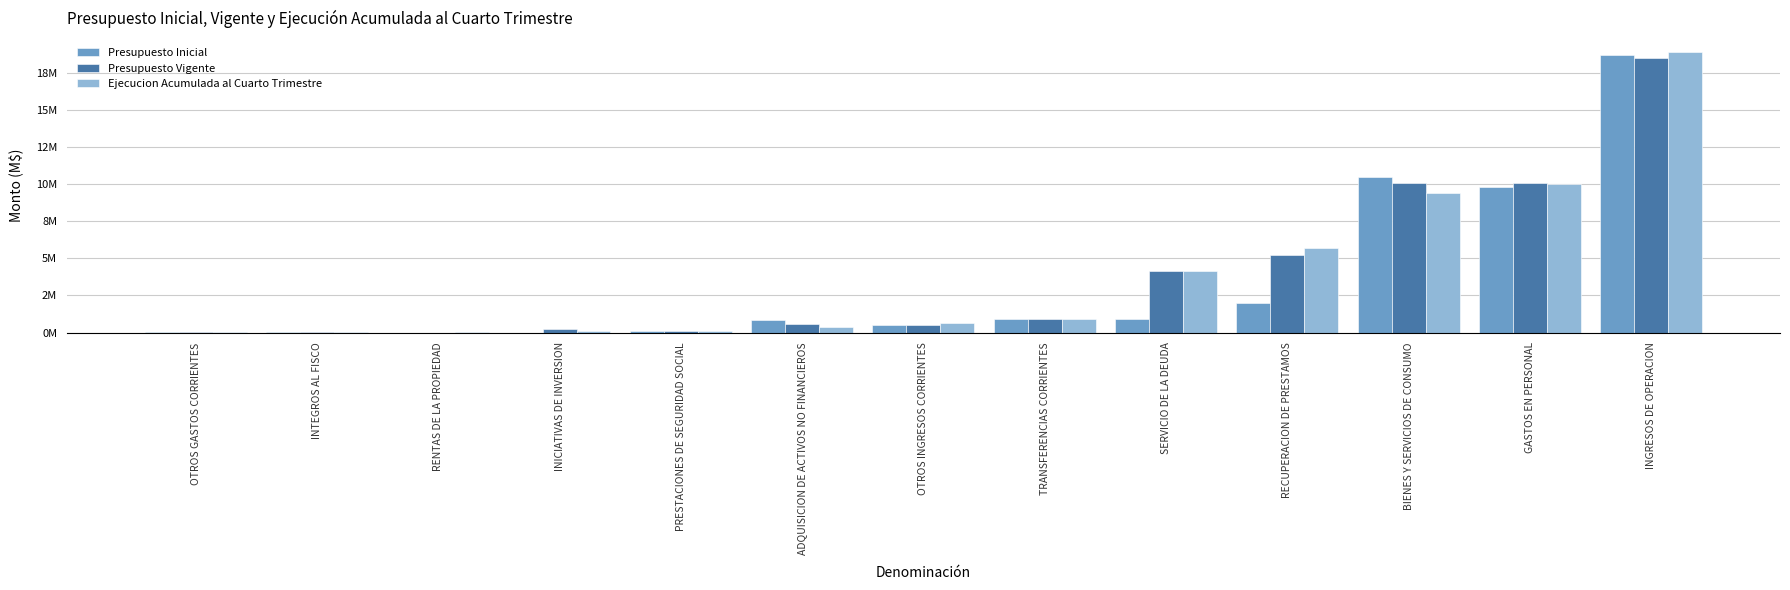

True or false: Presupuesto Inicial has a value of 10510984 at BIENES Y SERVICIOS DE CONSUMO.

True